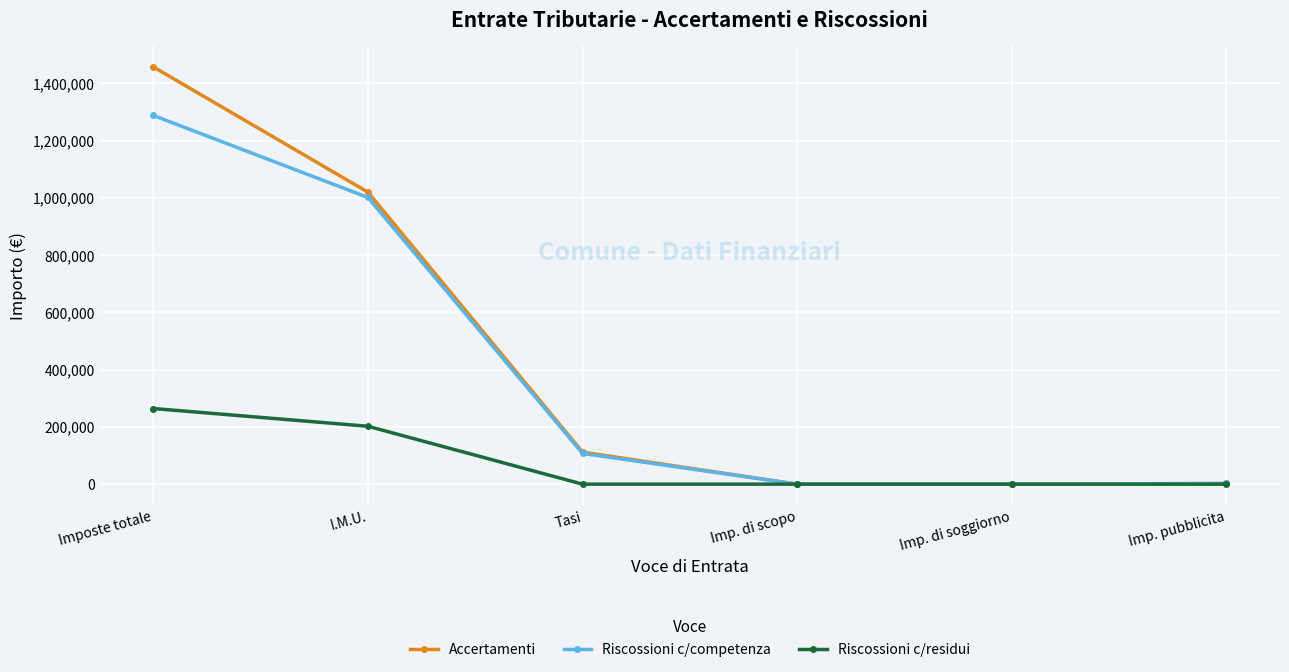

True or false: Riscossioni c/residui has a value of 0.0 at Tasi.

True